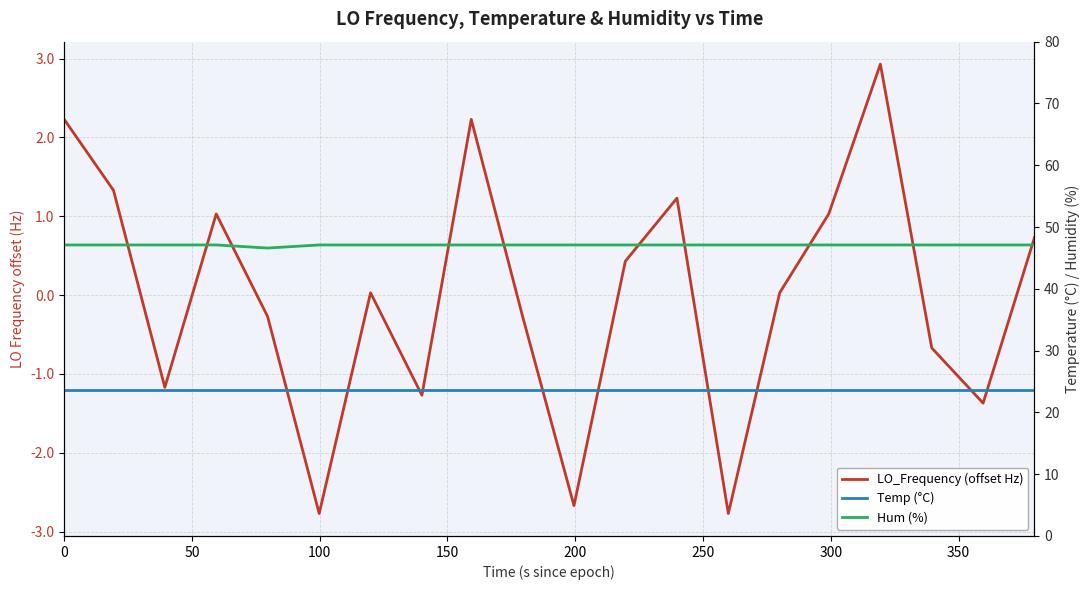

Rank the series by their average value, from highest to lowest.

Hum (%), Temp (°C), LO_Frequency (offset Hz)